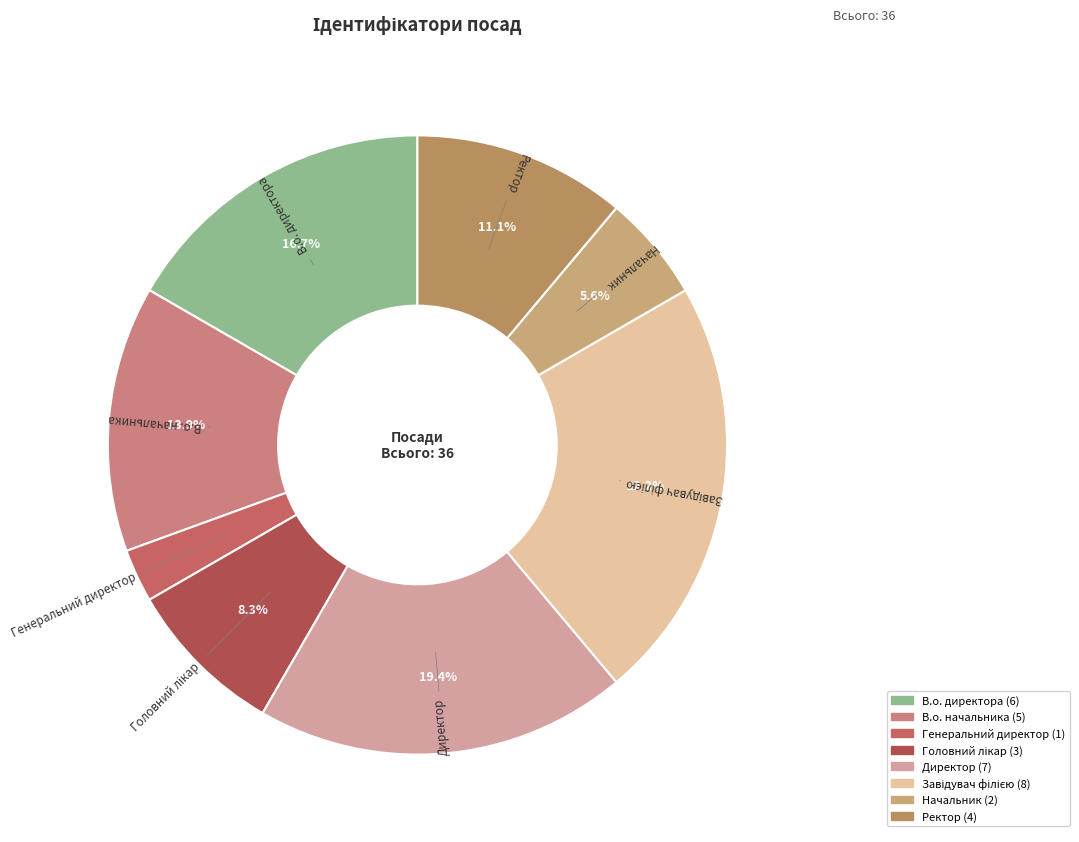

True or false: Директор accounts for 13% of the total.

False